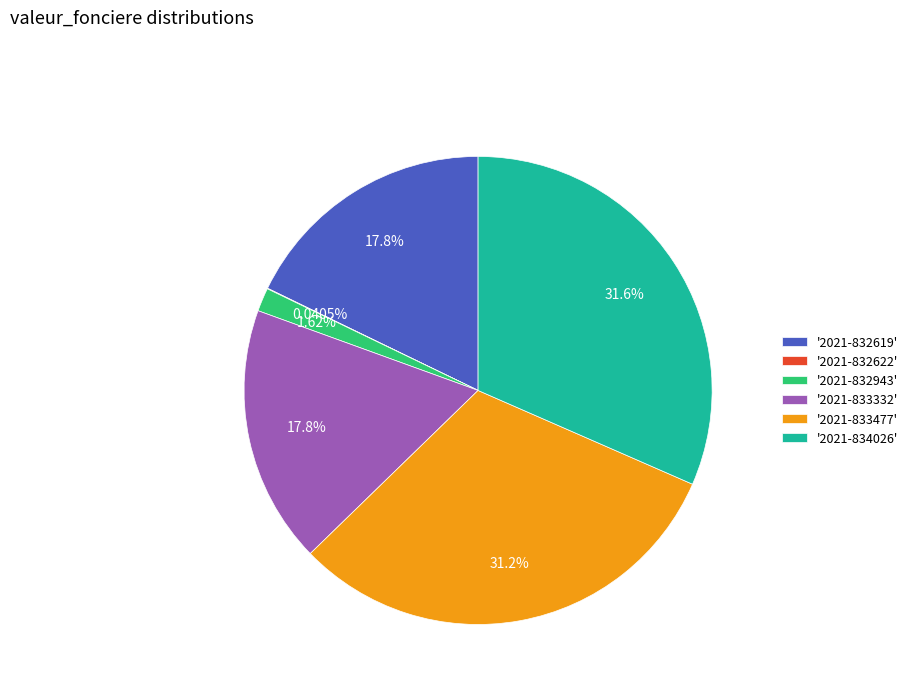

Between '2021-833332' and '2021-833477', which is larger?

'2021-833477'